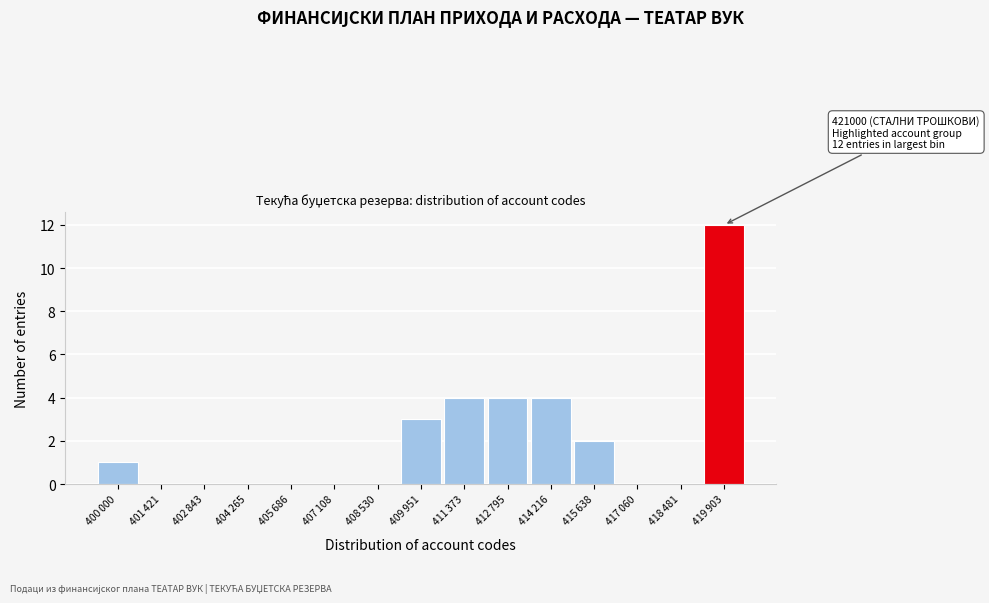

What is the greatest value displayed?

12